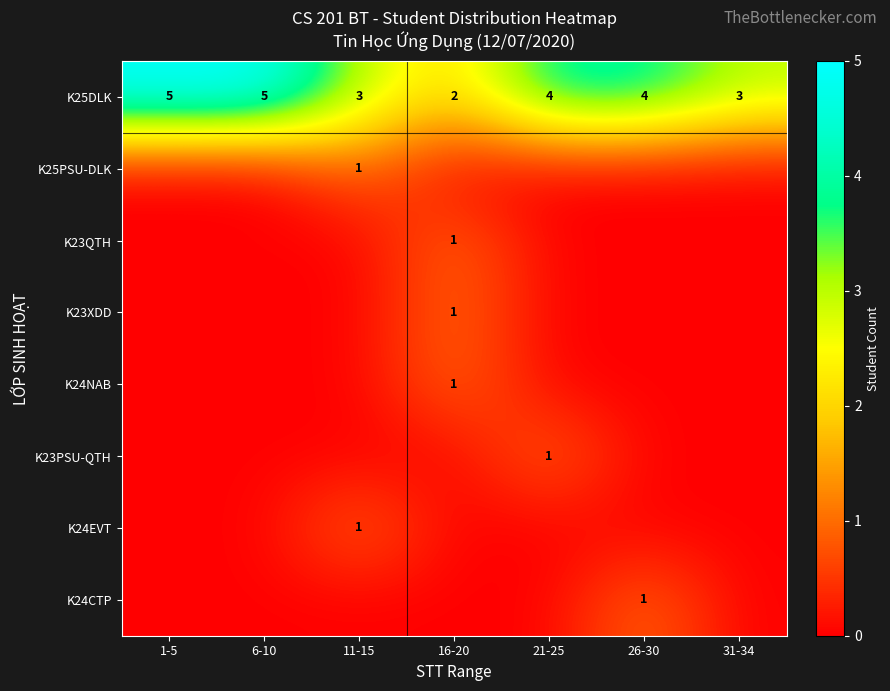

Which series has the largest total across all categories?

row_0